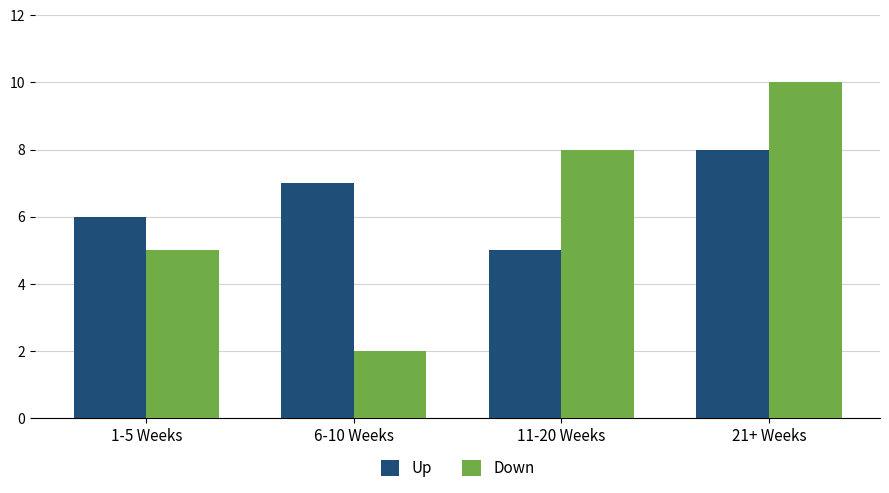

At 11-20 Weeks, list the series in order from smallest to largest.

Up, Down